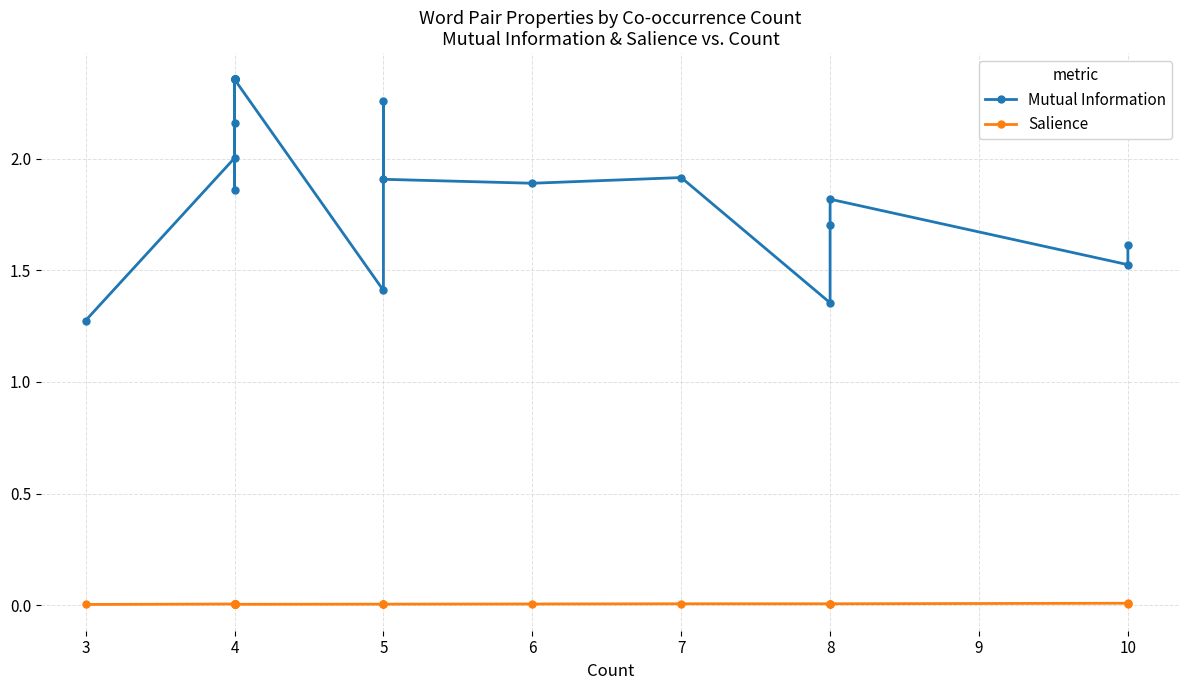

What is the lowest value of the Mutual Information series?

1.3